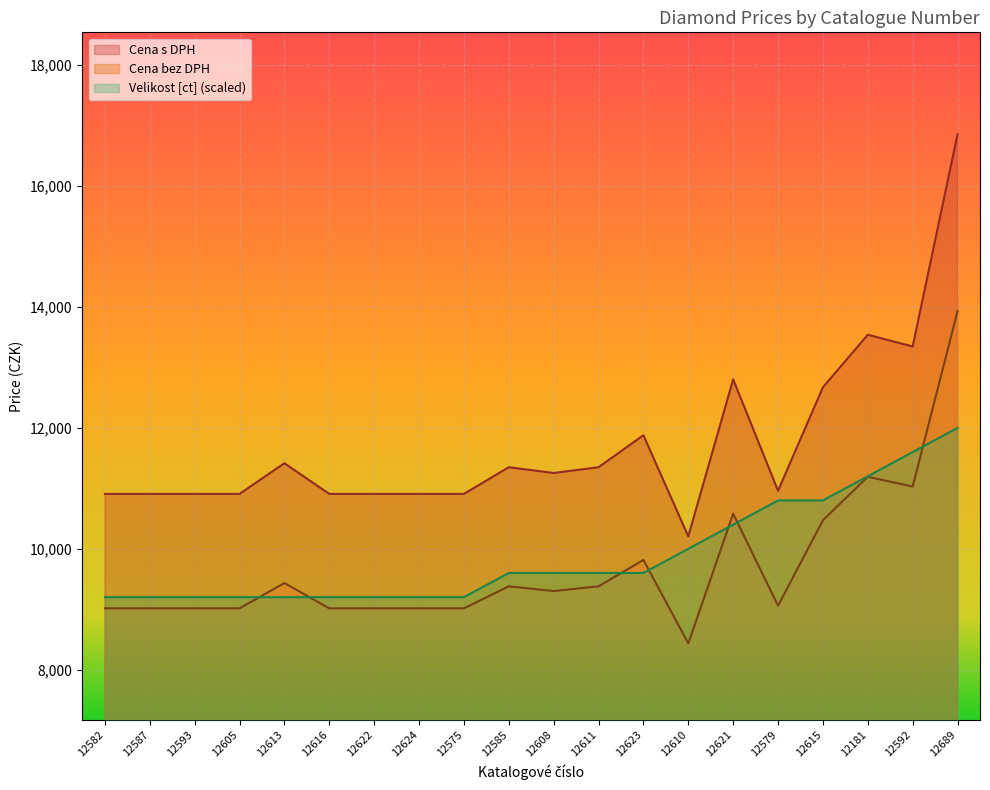

At which category does Cena bez DPH reach its first local peak?

12613